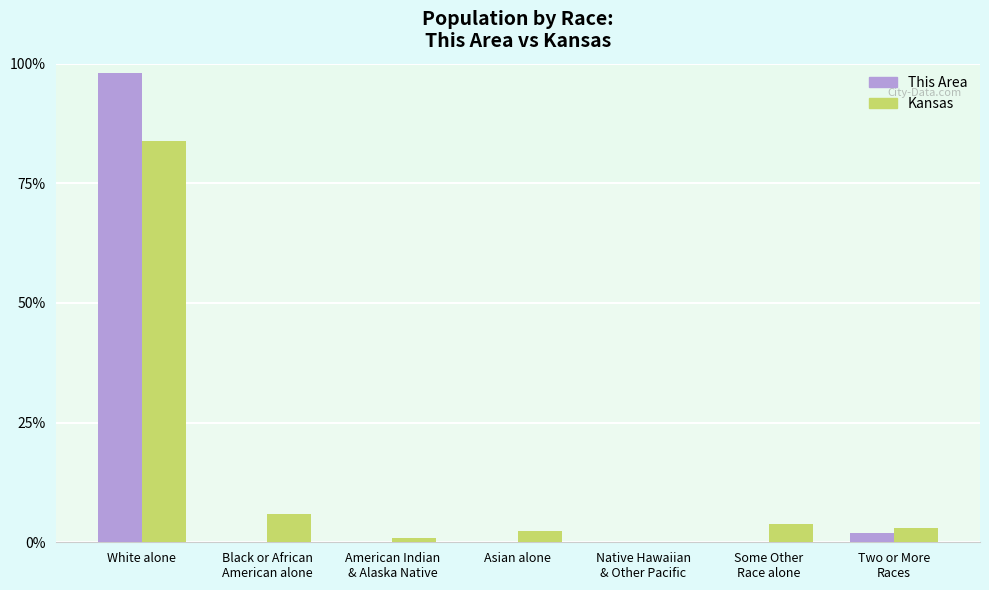

At which label is This Area closest to 49?

Two or More
Races